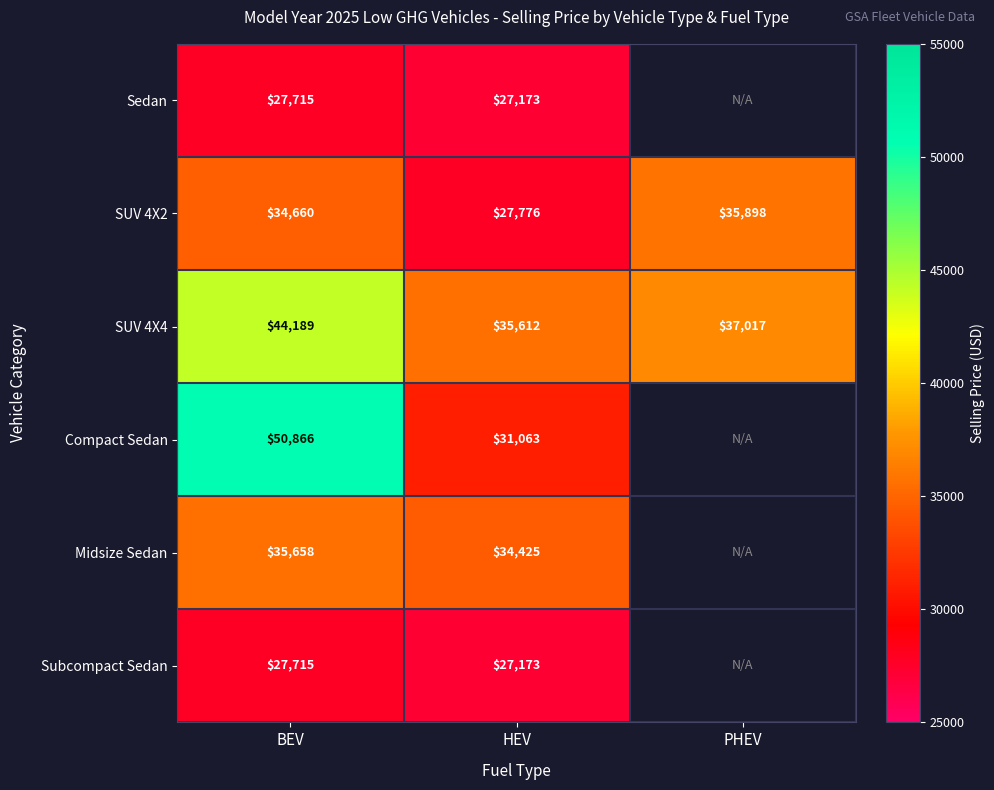

Rank the categories by SUV 4X2 value from highest to lowest.

PHEV, BEV, HEV